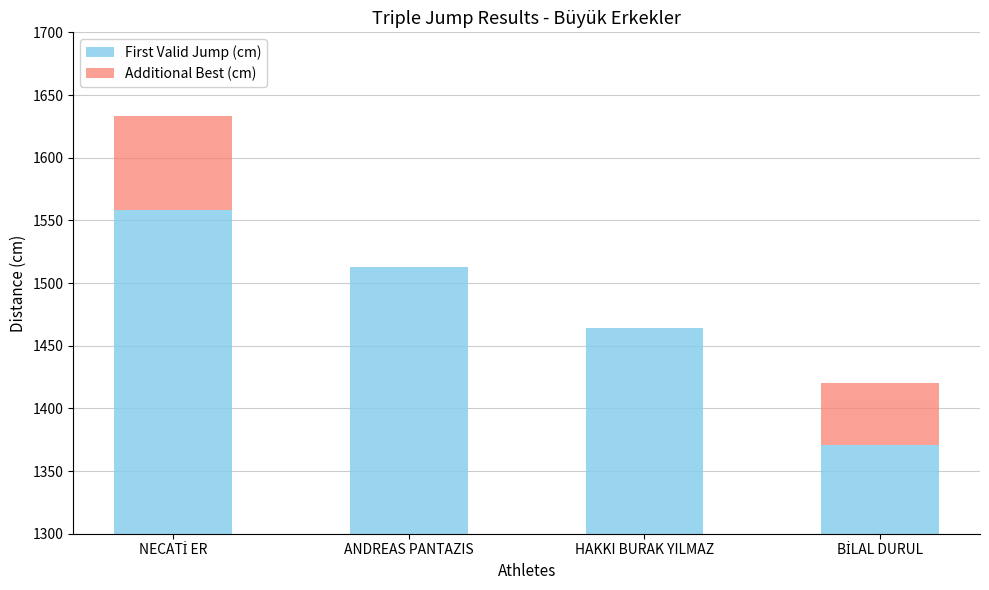

What is the lowest value of the First Valid Jump (cm) series?

1371